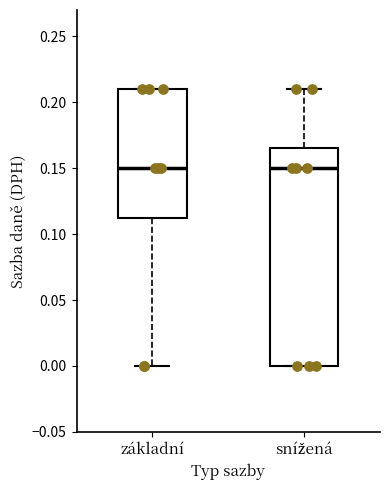

Comparing the boxes themselves (not the whiskers), which one is the tallest?

snížená